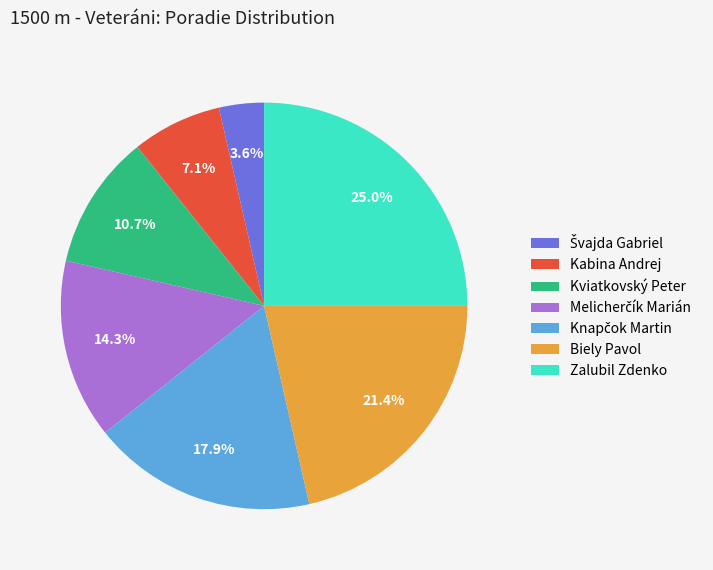

Is it true that Kviatkovský Peter is 11% of the pie?

True